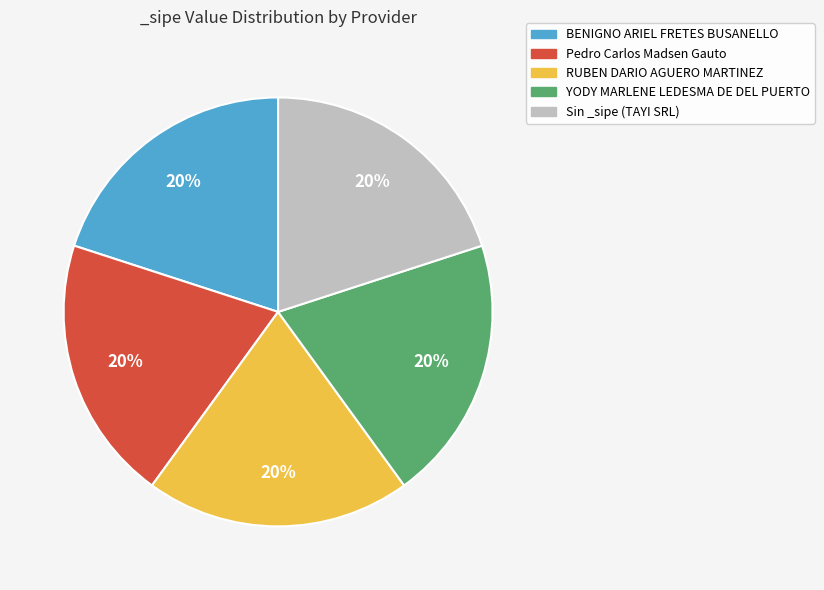

Does any single category account for the majority?

No